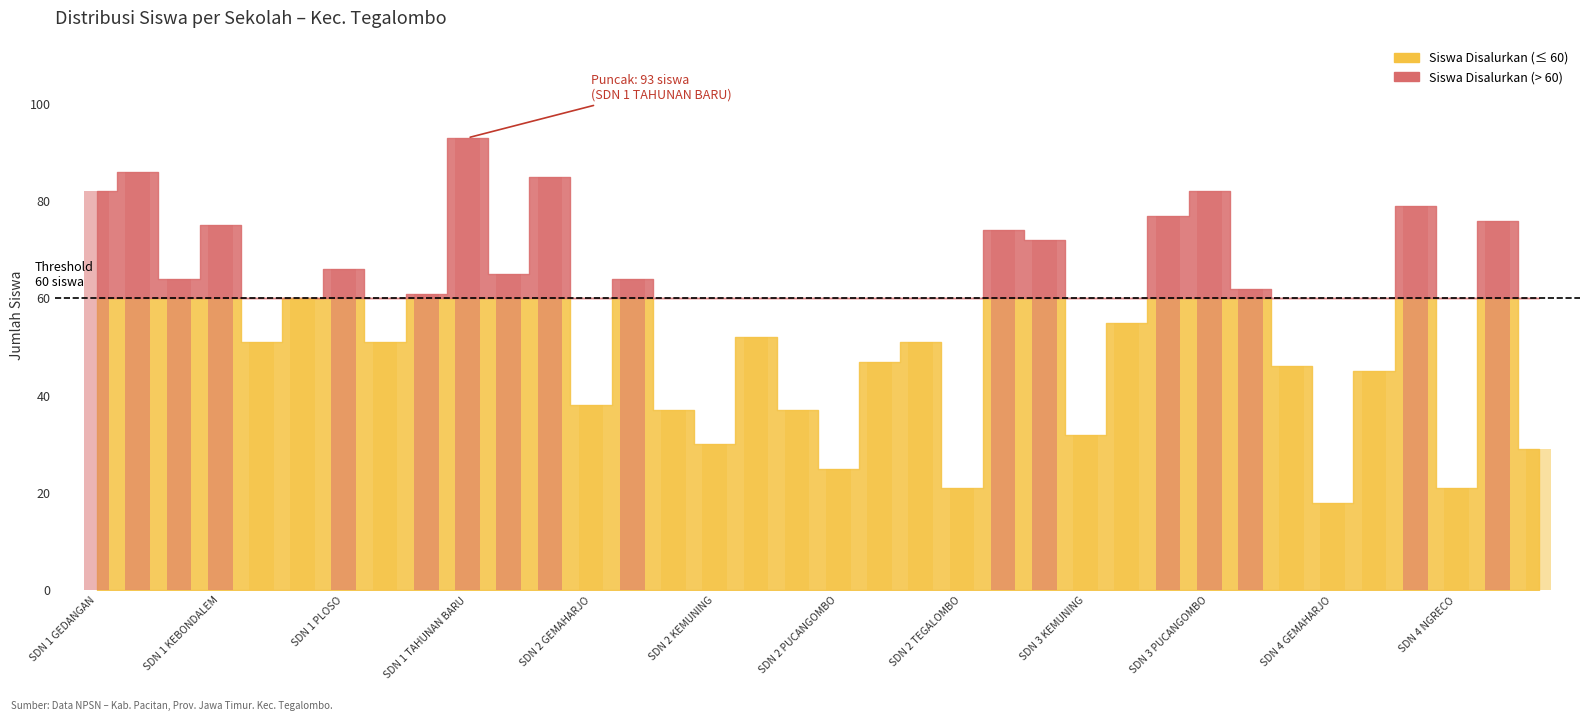

What is the label of the 28th bar from the left?

SD NEGERI 3 PUCANGOMBO